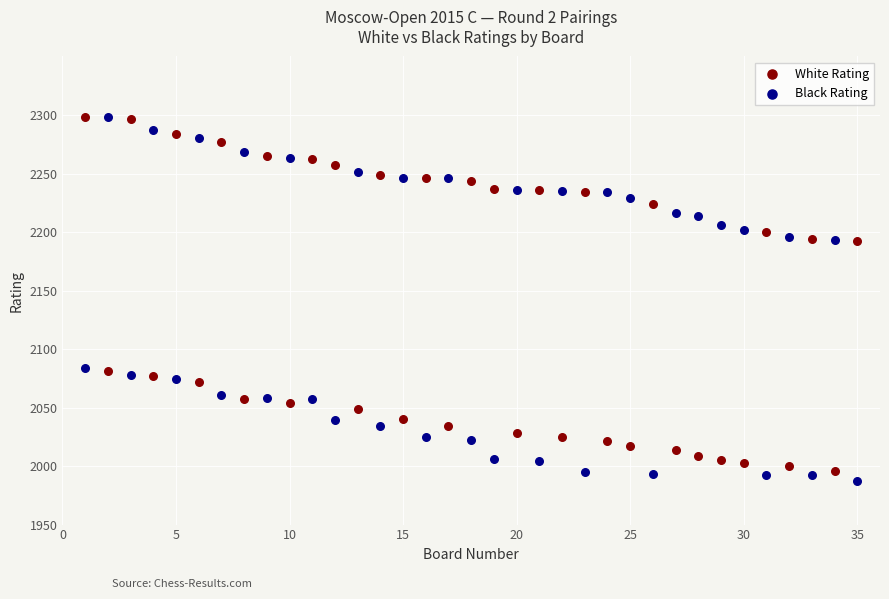

Which series has the largest Y range (max minus min)?

Black Rating